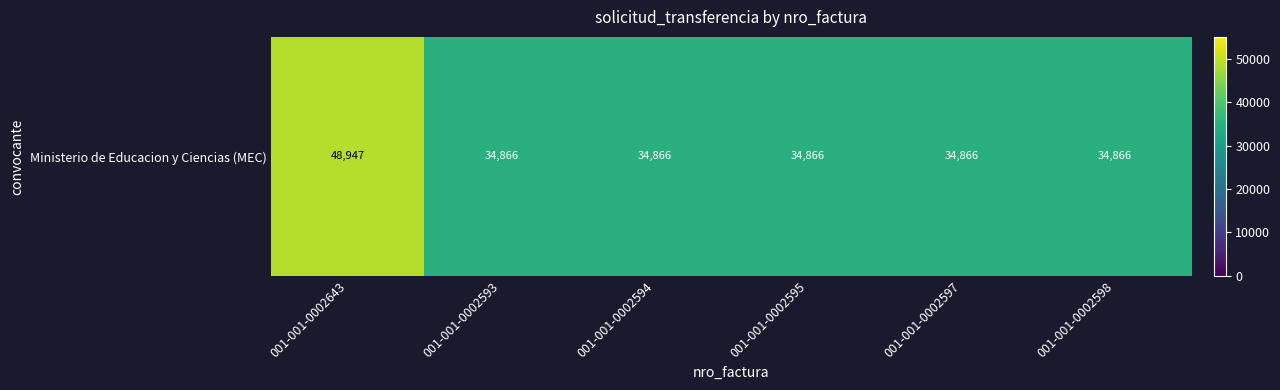

Where is the data nearest to the value 41906?

001-001-0002593